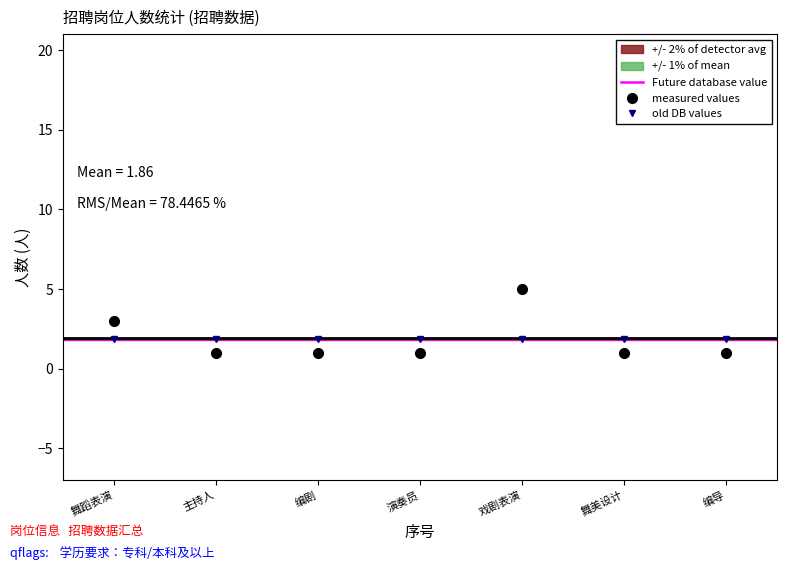

The value of measured values at 编导 is 1.0. True or false?

True